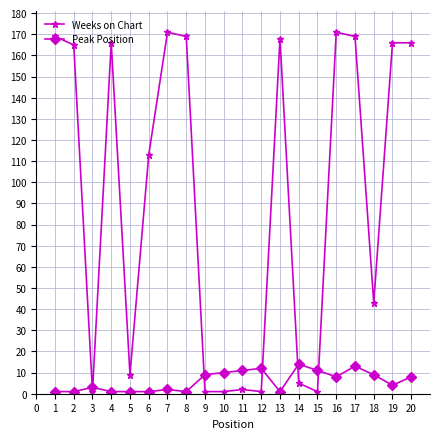

What is the difference between the maximum and minimum values in the Weeks on Chart series?

170